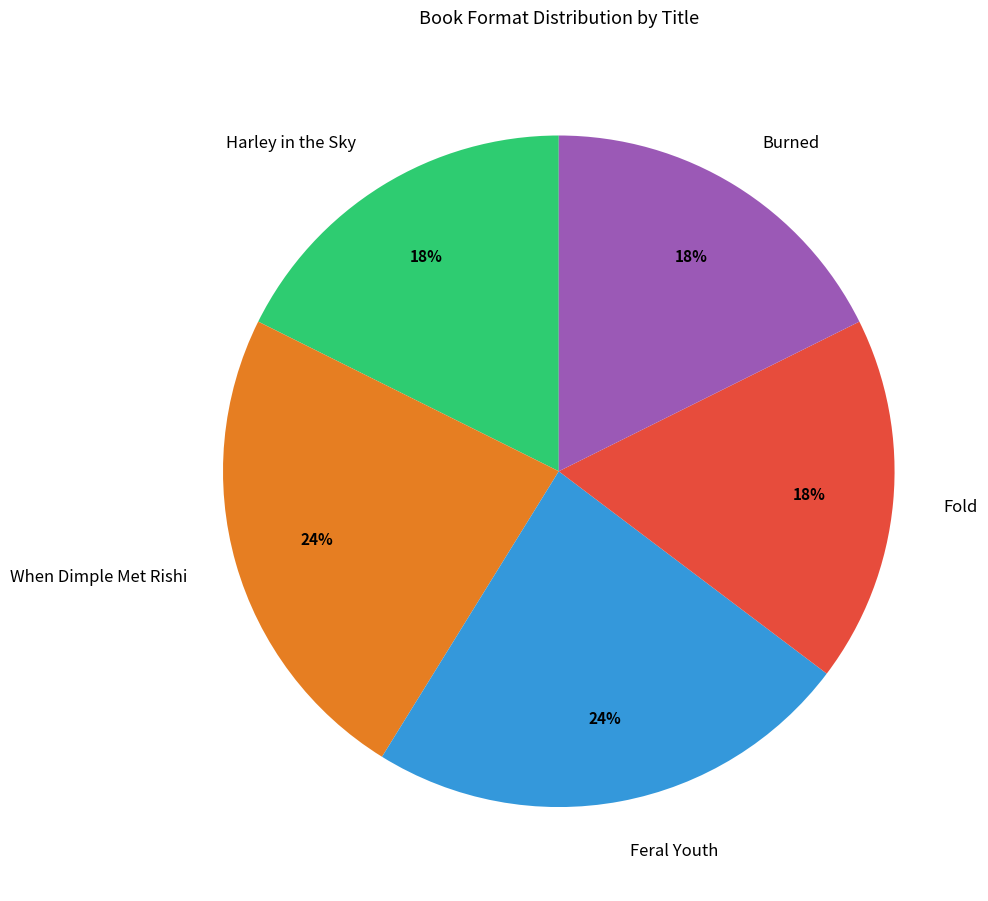

Is there any slice that represents more than half of the pie?

No